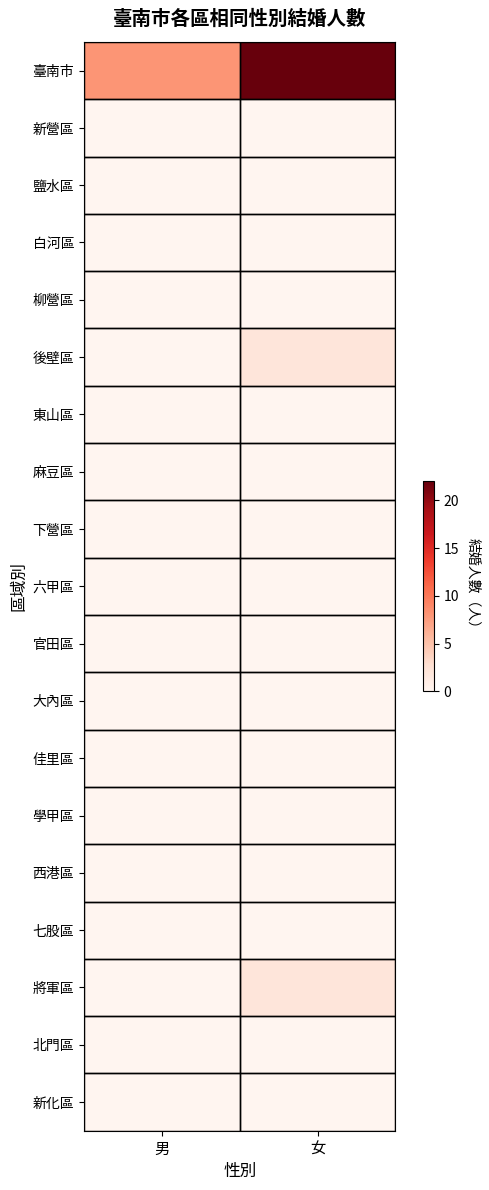

List the series in order of their peak value, highest first.

臺南市, 後壁區, 將軍區, 新營區, 鹽水區, 白河區, 柳營區, 東山區, 麻豆區, 下營區, 六甲區, 官田區, 大內區, 佳里區, 學甲區, 西港區, 七股區, 北門區, 新化區